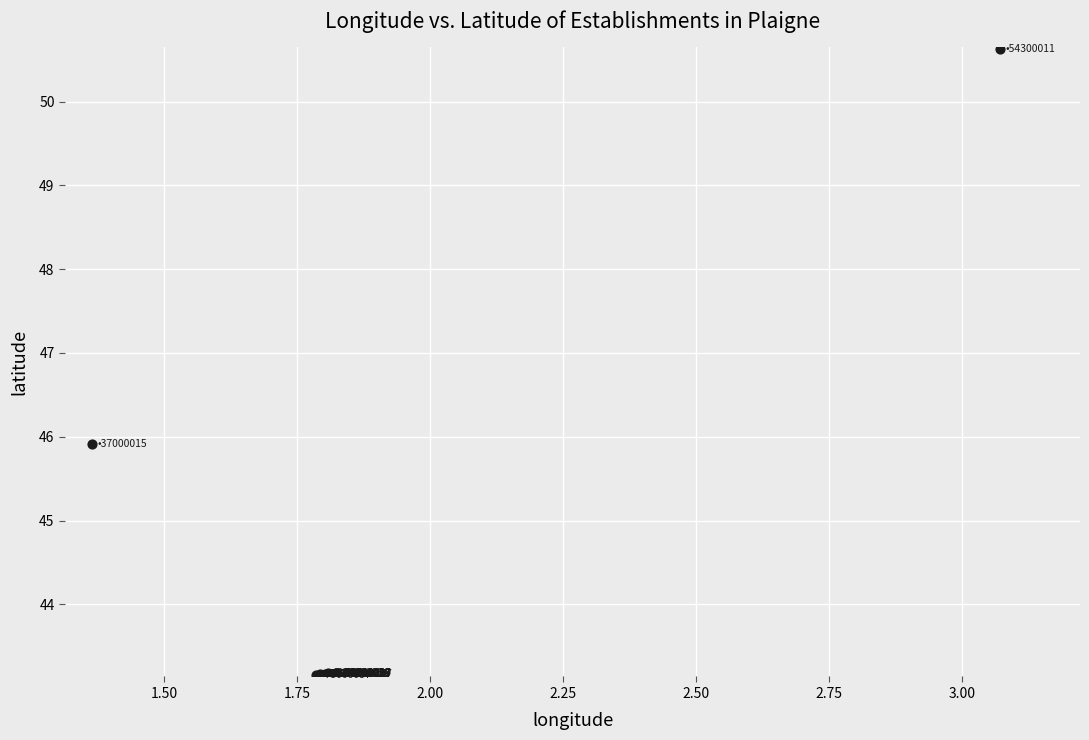

What Y value in the scatter plot is closest to 46?

45.9